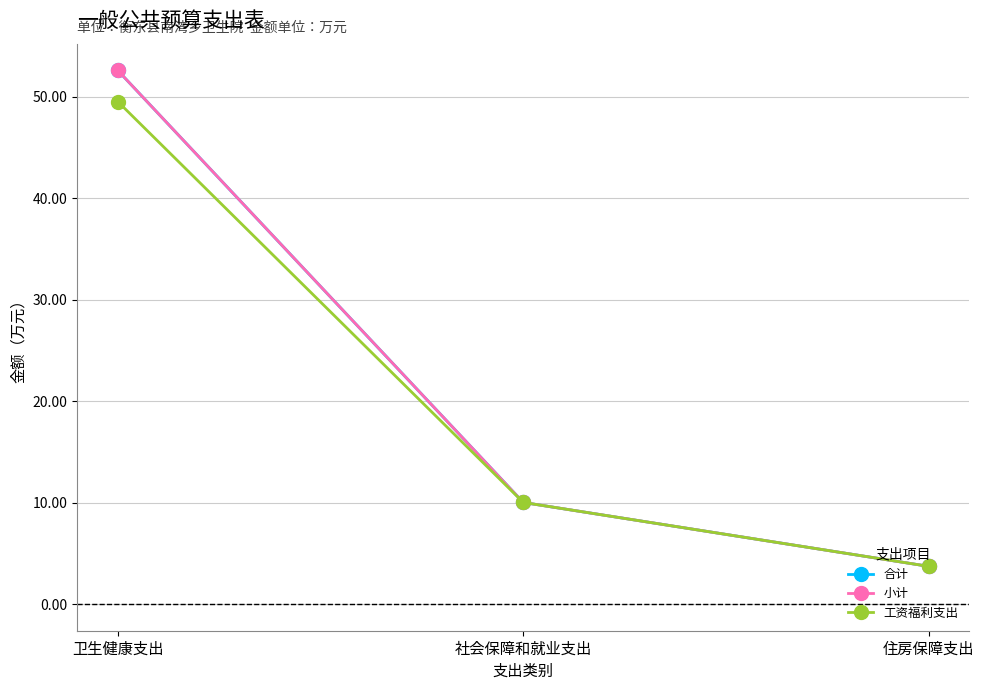

Is this an area chart (filled region under the line)?

No